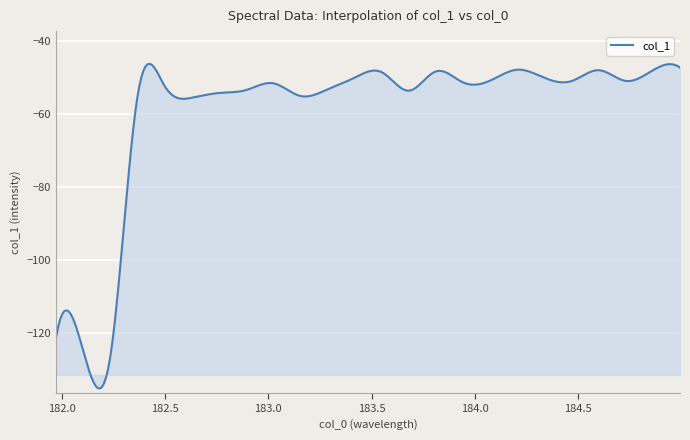

What is the minimum value shown in the chart?

-135.4